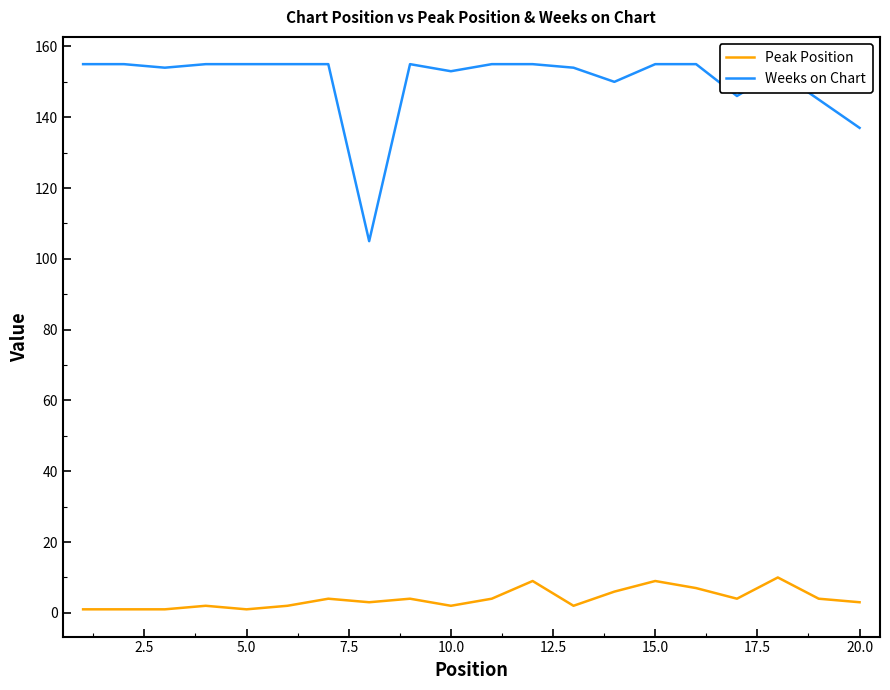

What is the difference between the maximum and minimum values in the Weeks on Chart series?

50